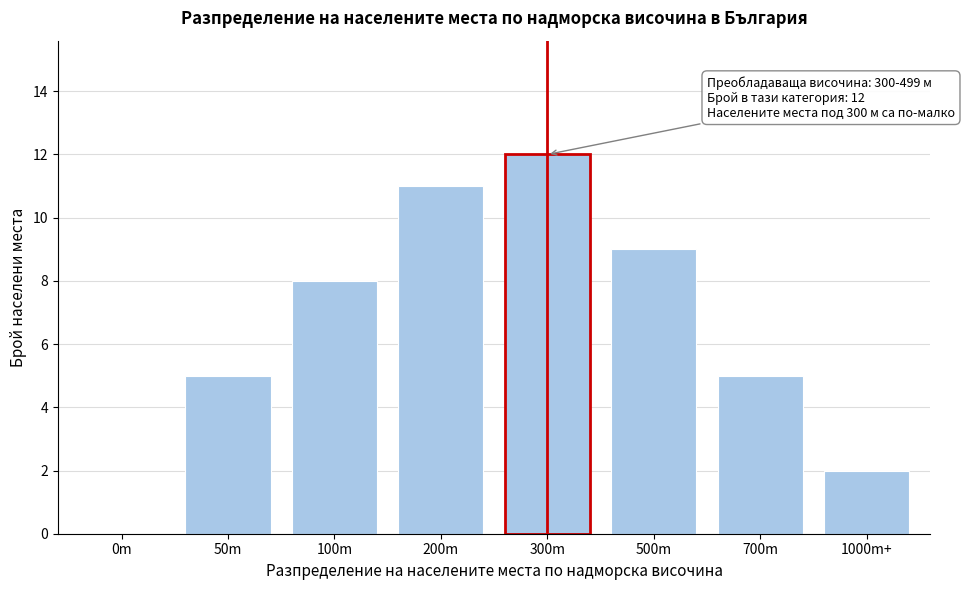

Reading left to right, transcribe all the data shown in this chart.

0m=0	50m=5	100m=8	200m=11	300m=12	500m=9	700m=5	1000m+=2